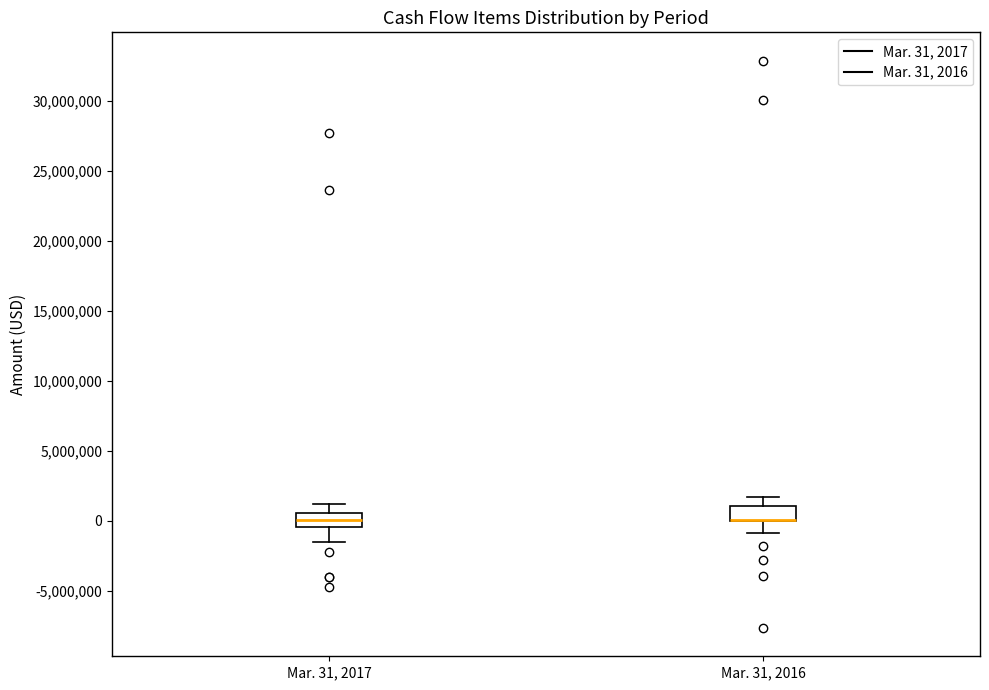

Reading left to right, read every box against the y-axis: the position of its median line, the range the box covers, and the ends of its whiskers. The values are not printed on the chart, so give them approximately, as read against the axis.

Mar. 31, 2017: median 0, box -500000 to 500000, whiskers -1500000 to 1000000
Mar. 31, 2016: median 0 (drawn on the box's lower edge), box 0 to 1000000, whiskers -1000000 to 1500000